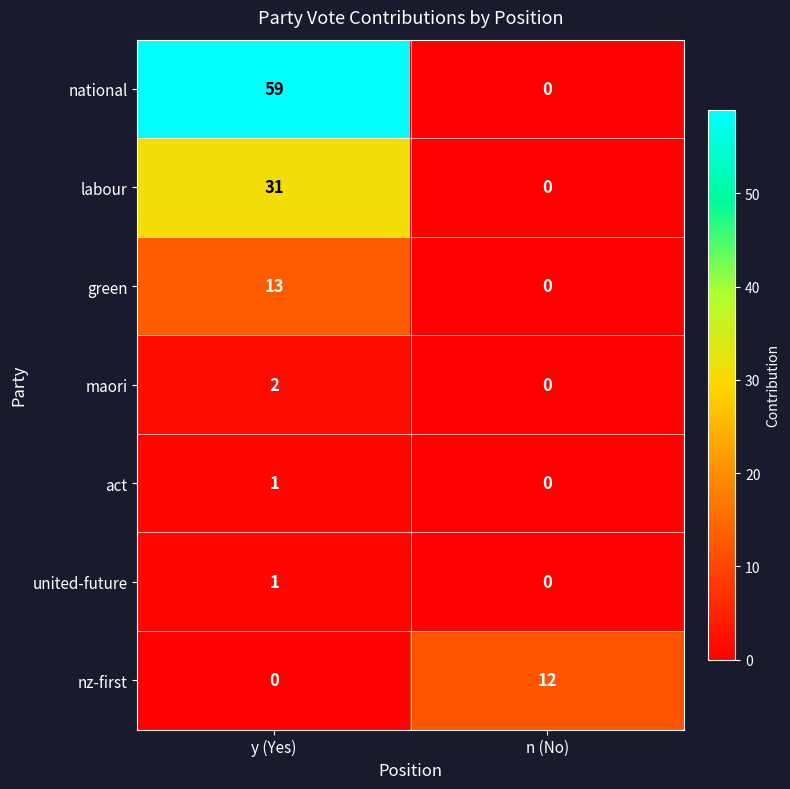

At how many categories does at least one series exceed 16?

1